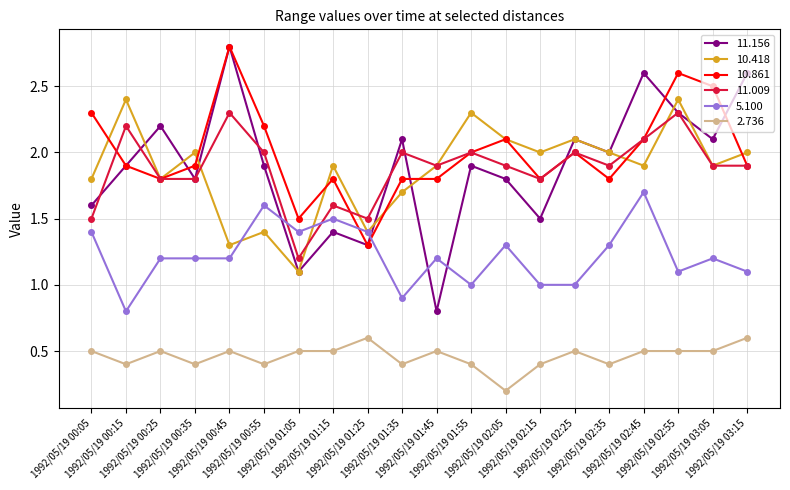

How many categories are shown in the chart?

20